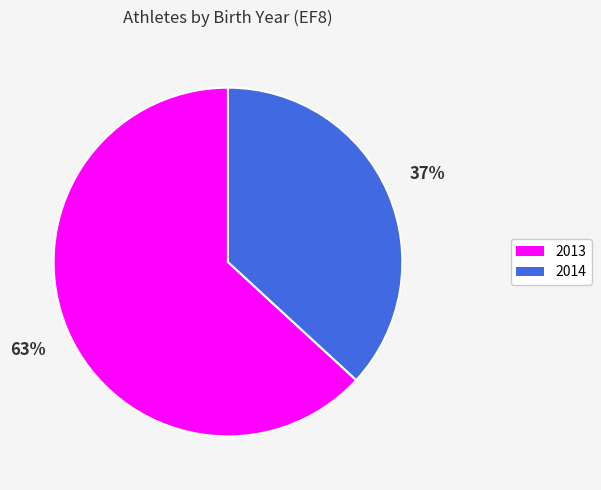

To the nearest percent, what is the combined percentage of 2013 and 2014?

100%